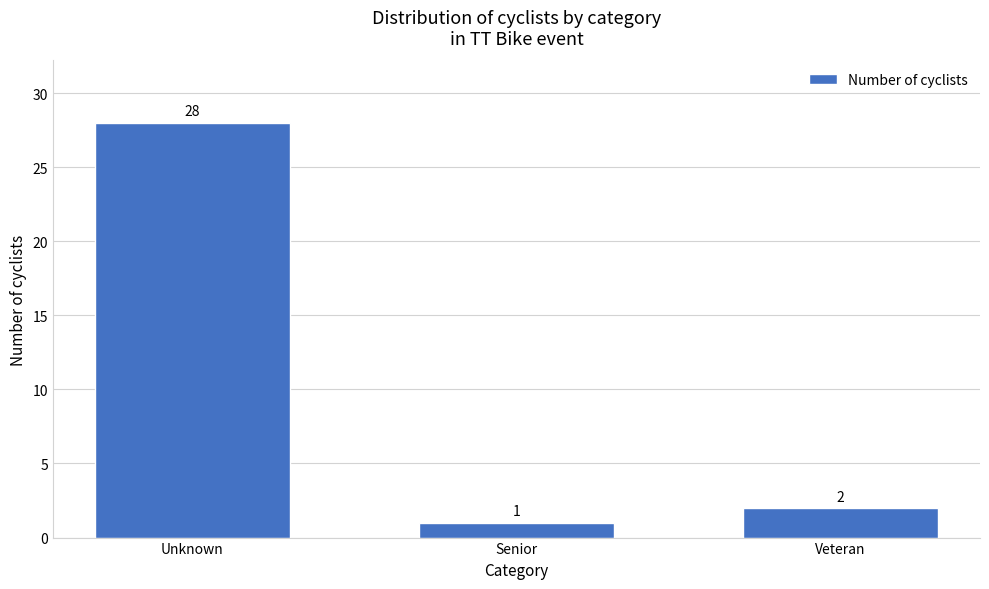

Reading left to right, transcribe all the data shown in this chart.

Unknown=28	Senior=1	Veteran=2